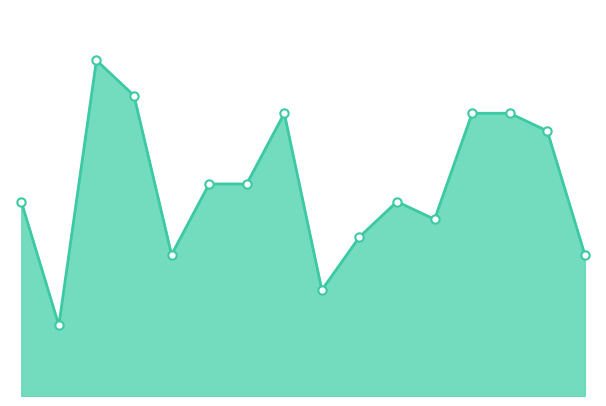

What is the value of the 2nd point from the left?

4